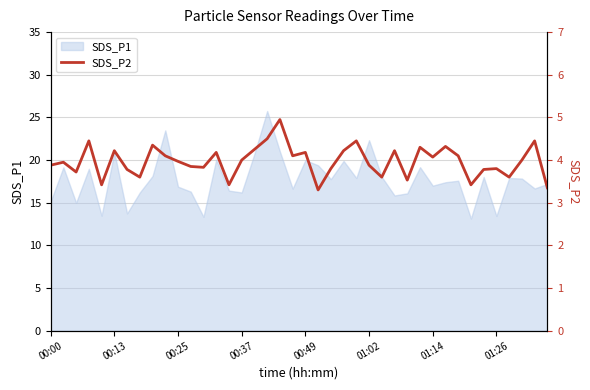

What is the lowest value of the SDS_P1 series?

13.2